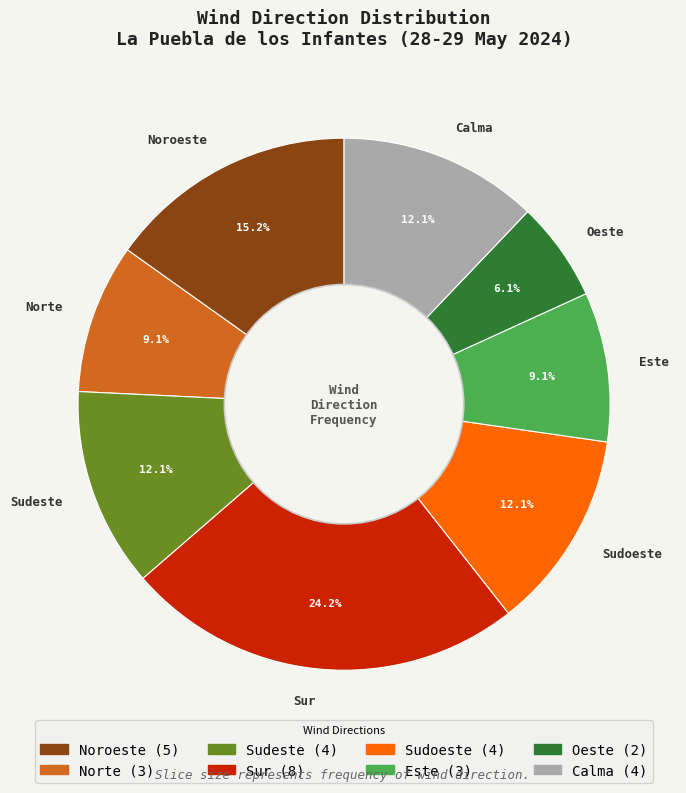

To the nearest percent, what portion does Sudeste represent?

12%